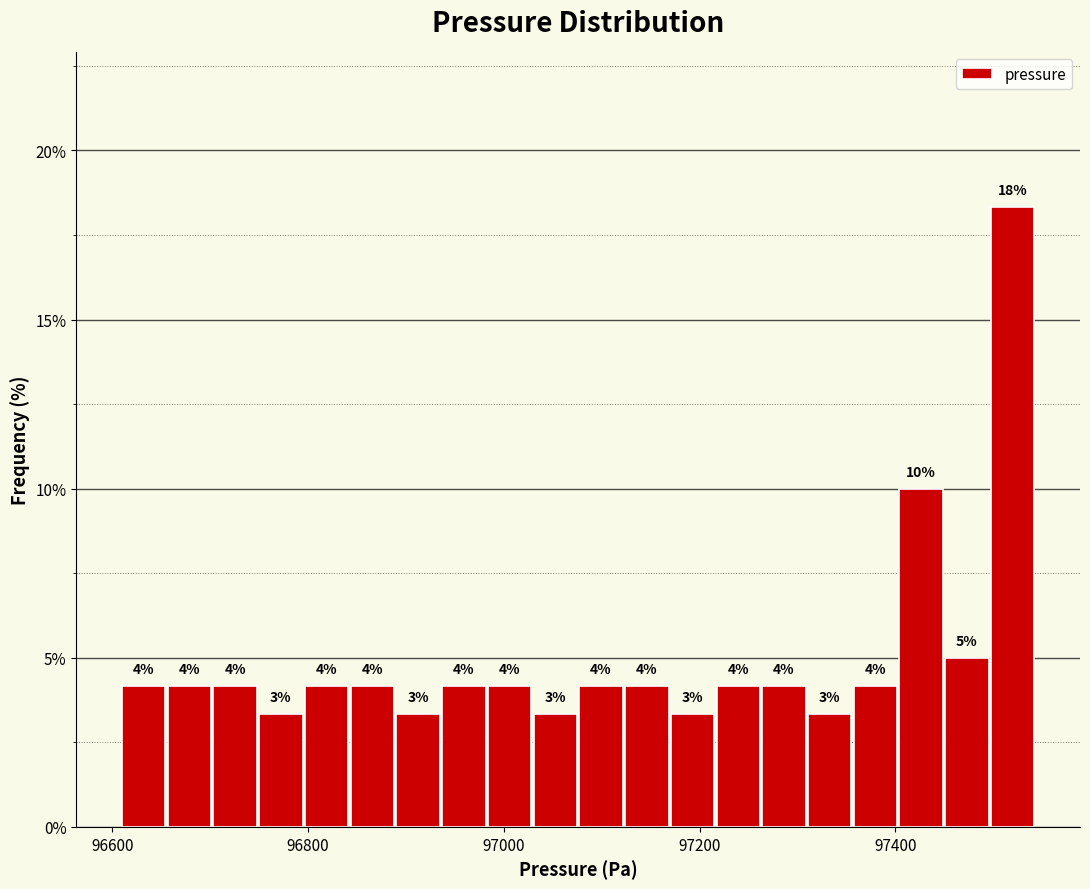

Around what value on the x-axis is the tallest bar? Give the approximate position of its centre, as read against the axis.

97520